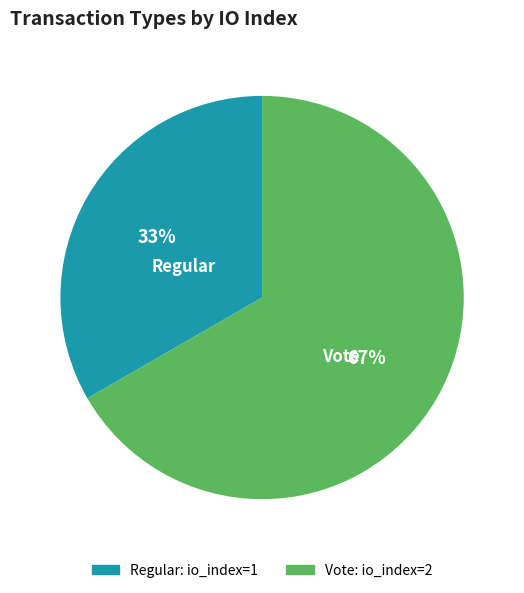

Combined, do Vote and Regular account for over 50%?

Yes